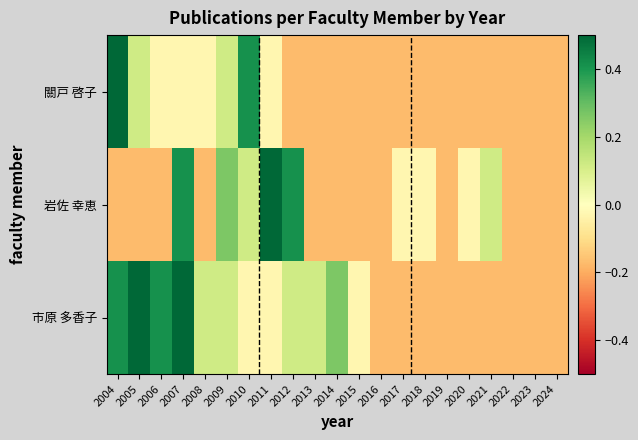

Reading left to right, extract all data points from this chart.

市原 多香子: 2004=0.4	2005=0.7	2006=0.4	2007=0.7	2008=0.1	2009=0.1	2010=-0.0	2011=-0.0	2012=0.1	2013=0.1	2014=0.3	2015=-0.0	2016=-0.2	2017=-0.2	2018=-0.2	2019=-0.2	2020=-0.2	2021=-0.2	2022=-0.2	2023=-0.2	2024=-0.2
岩佐 幸恵: 2004=-0.2	2005=-0.2	2006=-0.2	2007=0.4	2008=-0.2	2009=0.3	2010=0.1	2011=0.6	2012=0.4	2013=-0.2	2014=-0.2	2015=-0.2	2016=-0.2	2017=-0.0	2018=-0.0	2019=-0.2	2020=-0.0	2021=0.1	2022=-0.2	2023=-0.2	2024=-0.2
關戸 啓子: 2004=0.7	2005=0.1	2006=-0.0	2007=-0.0	2008=-0.0	2009=0.1	2010=0.4	2011=-0.0	2012=-0.2	2013=-0.2	2014=-0.2	2015=-0.2	2016=-0.2	2017=-0.2	2018=-0.2	2019=-0.2	2020=-0.2	2021=-0.2	2022=-0.2	2023=-0.2	2024=-0.2